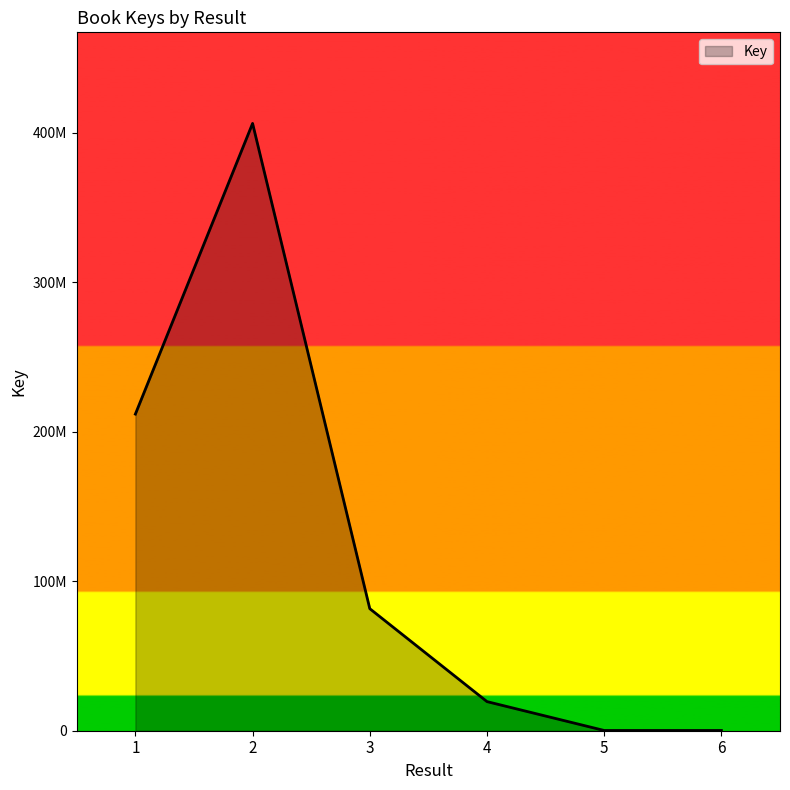

Which has a higher value, 1 or 5?

1